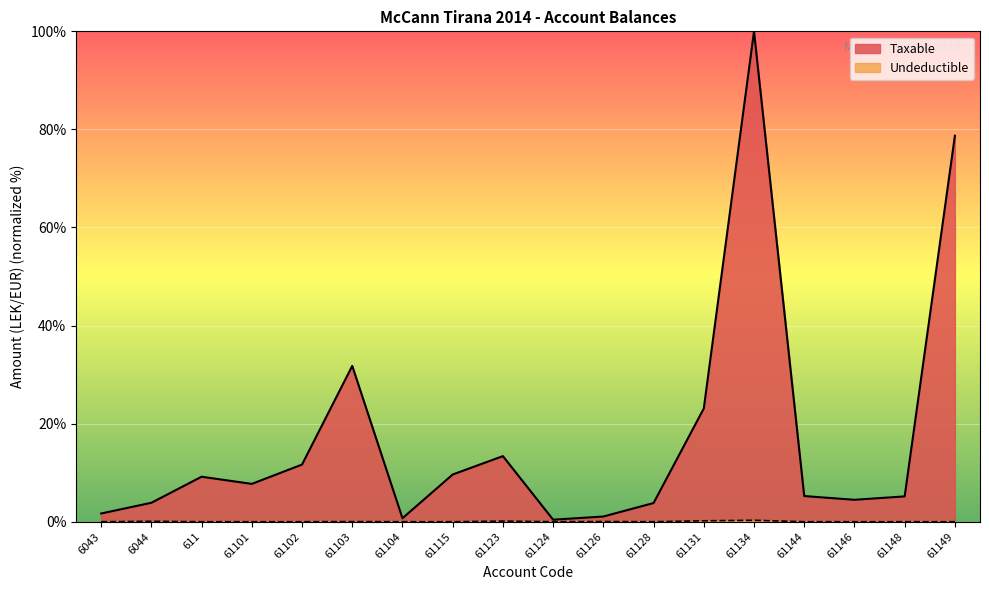

Which series has the widest spread of values?

Taxable